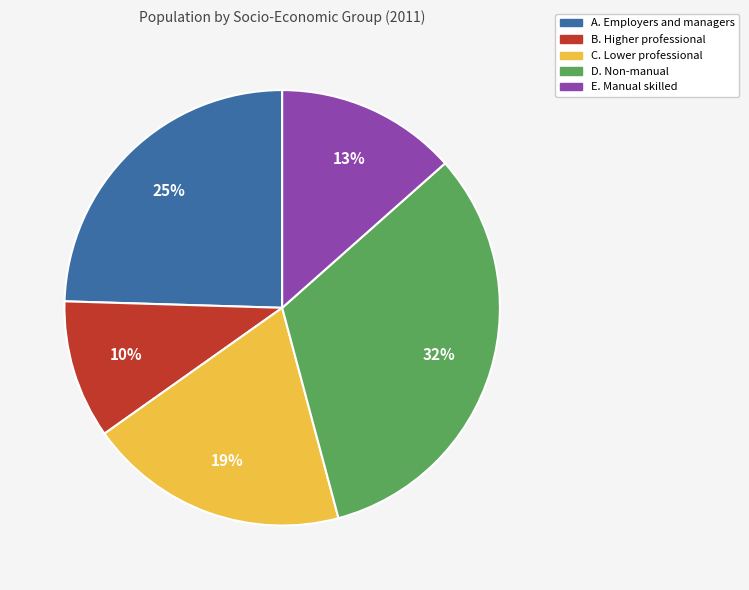

How many slices are in this pie chart?

5